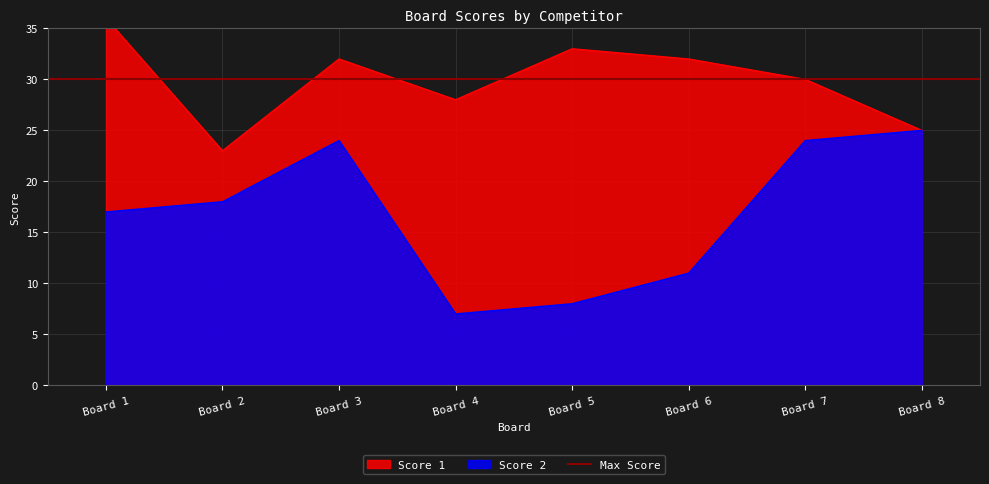

What is the minimum value shown in the chart?

7